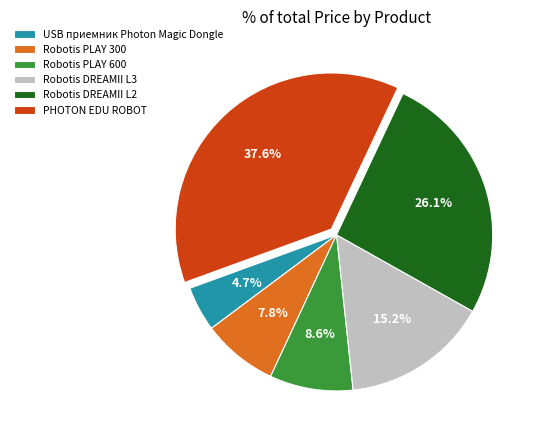

Is the sum of Robotis PLAY 300 and Robotis DREAMII L3 greater than half?

No